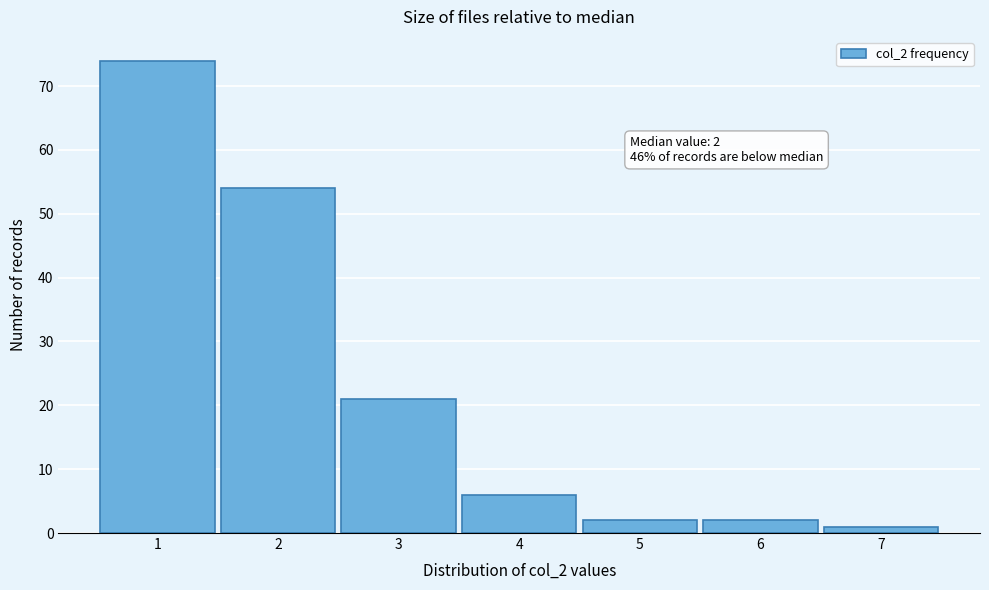

Reading left to right, what are all the values shown in this chart?

74	54	21	6	2	2	1